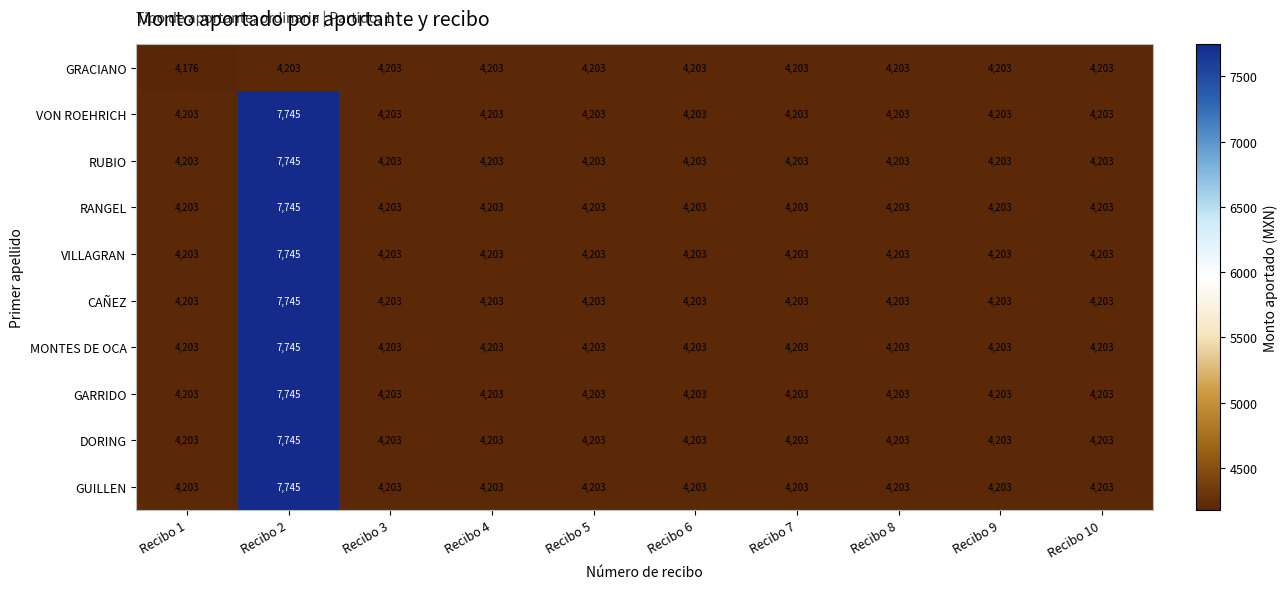

What is the average value of the RUBIO series?

4557